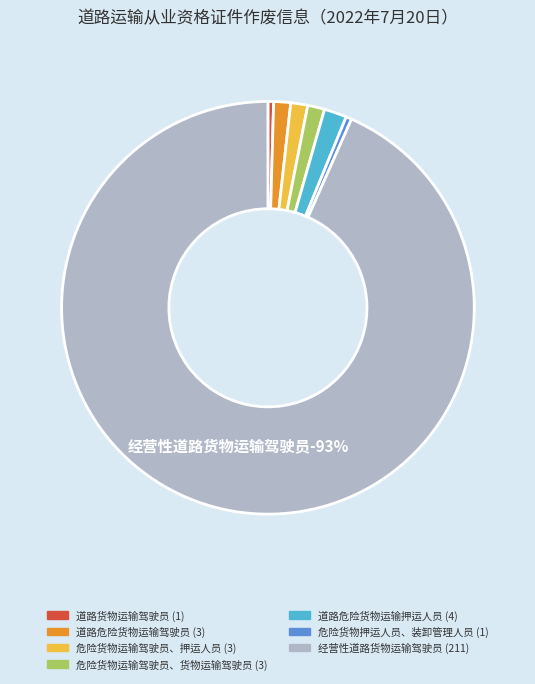

Count the number of slices in the pie.

7